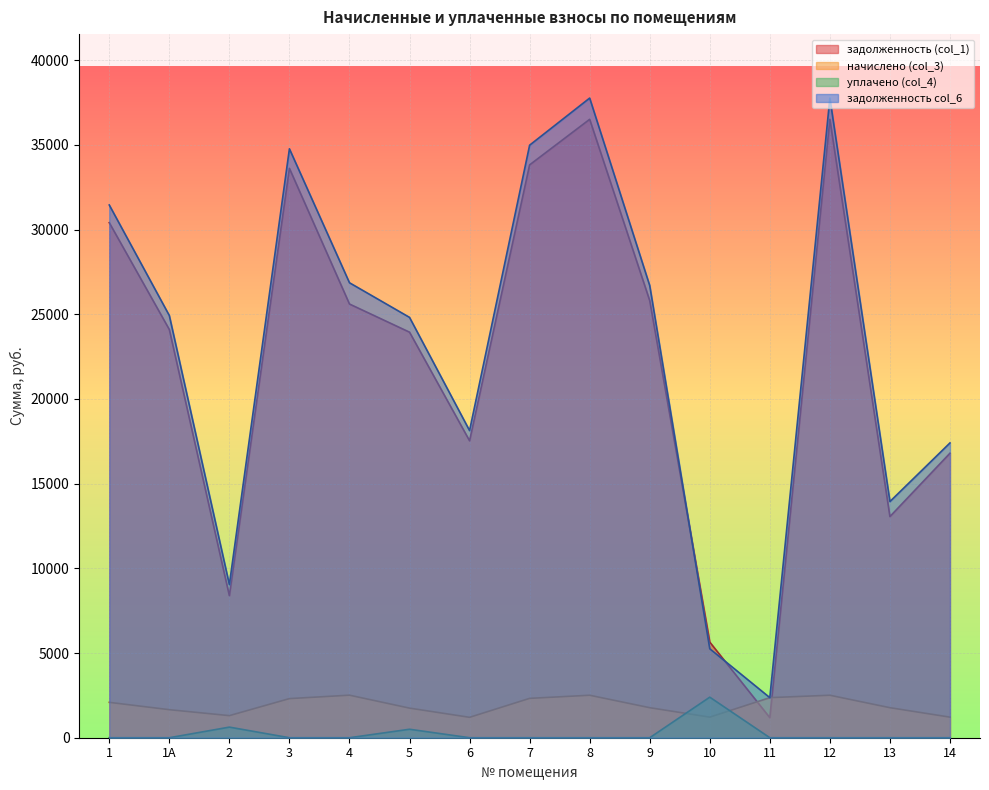

At 3, list the series in order from largest to smallest.

задолженность col_6, задолженность (col_1), начислено (col_3), уплачено (col_4)